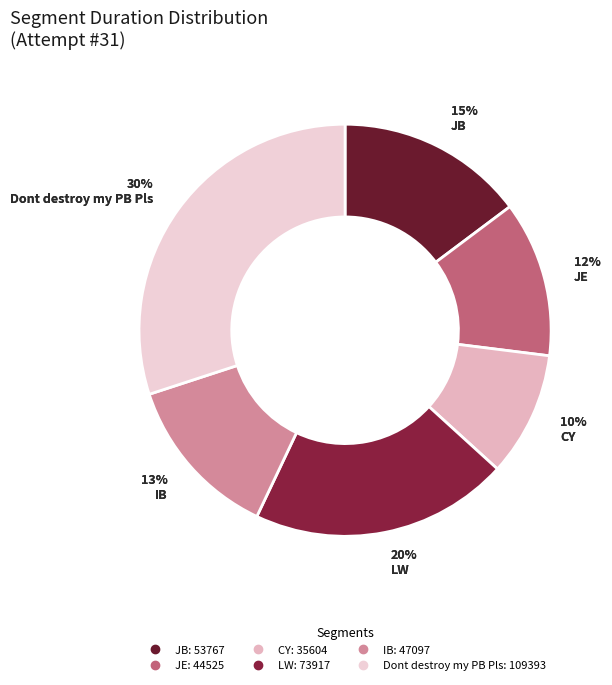

To the nearest percent, what portion does IB represent?

13%